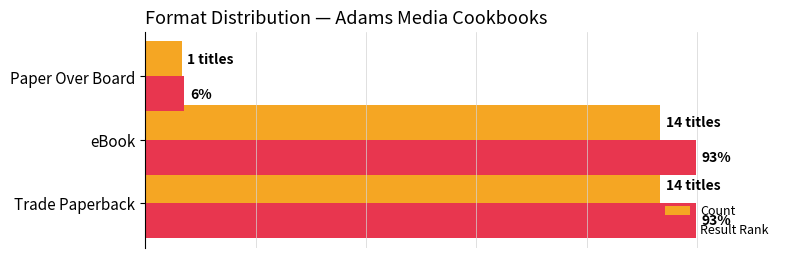

Which category has the lowest value in the Result Rank series?

Paper Over Board